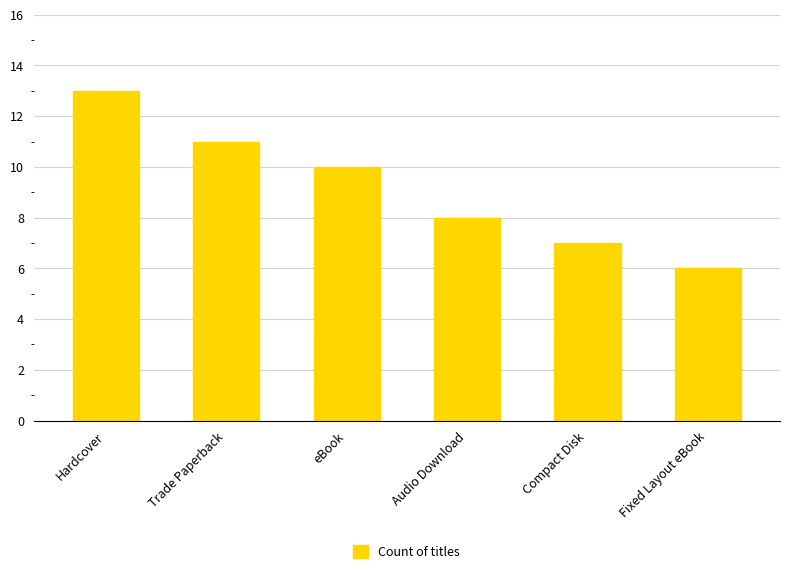

What is the greatest value displayed?

13